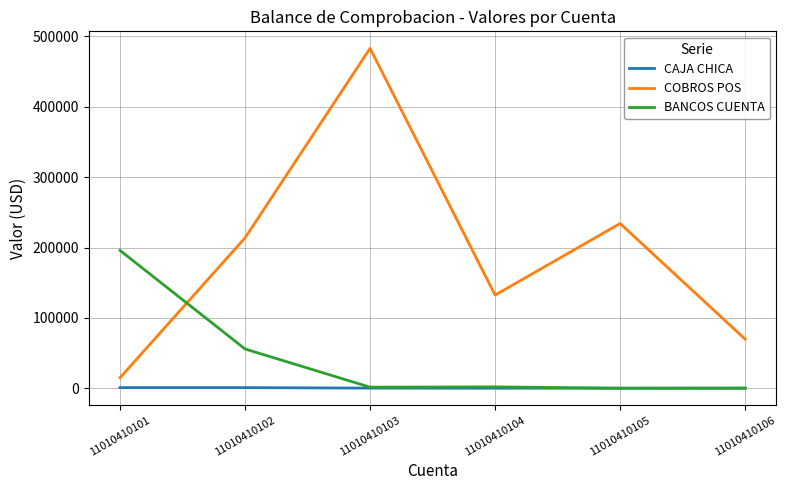

List the series in order of their overall mean, lowest first.

CAJA CHICA, BANCOS CUENTA, COBROS POS